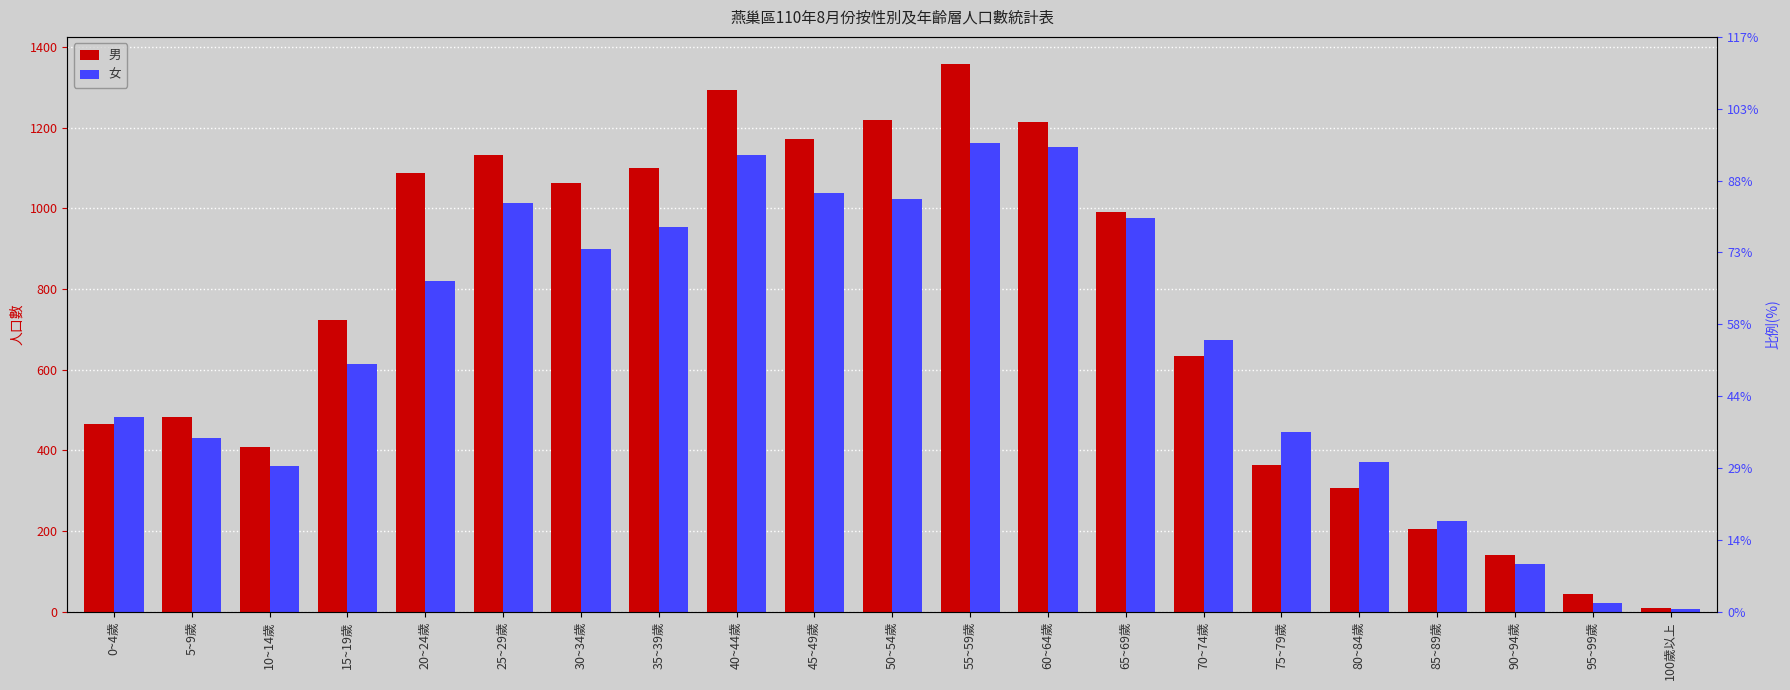

Which series has the largest range (max minus min)?

男